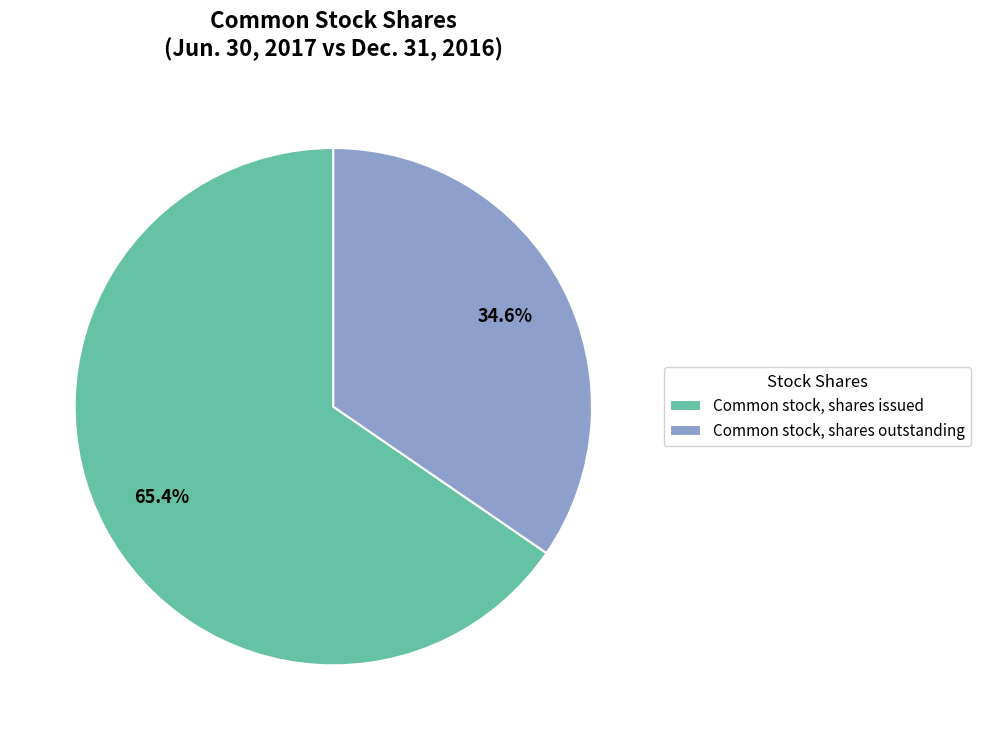

To the nearest percent, what is the average slice percentage?

50%